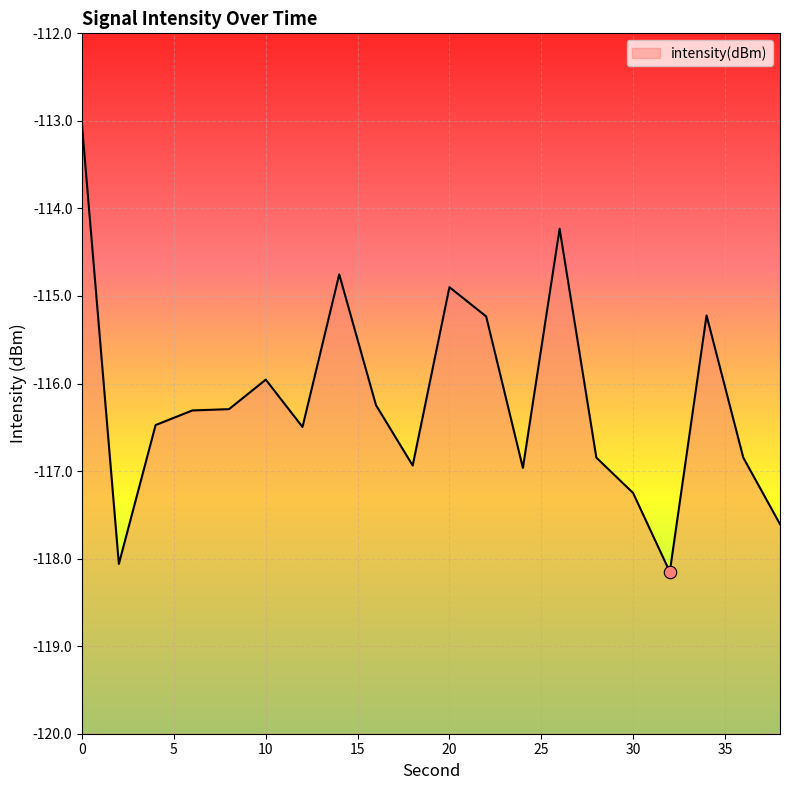

What is the change in value from 8 to 34?

+1.1